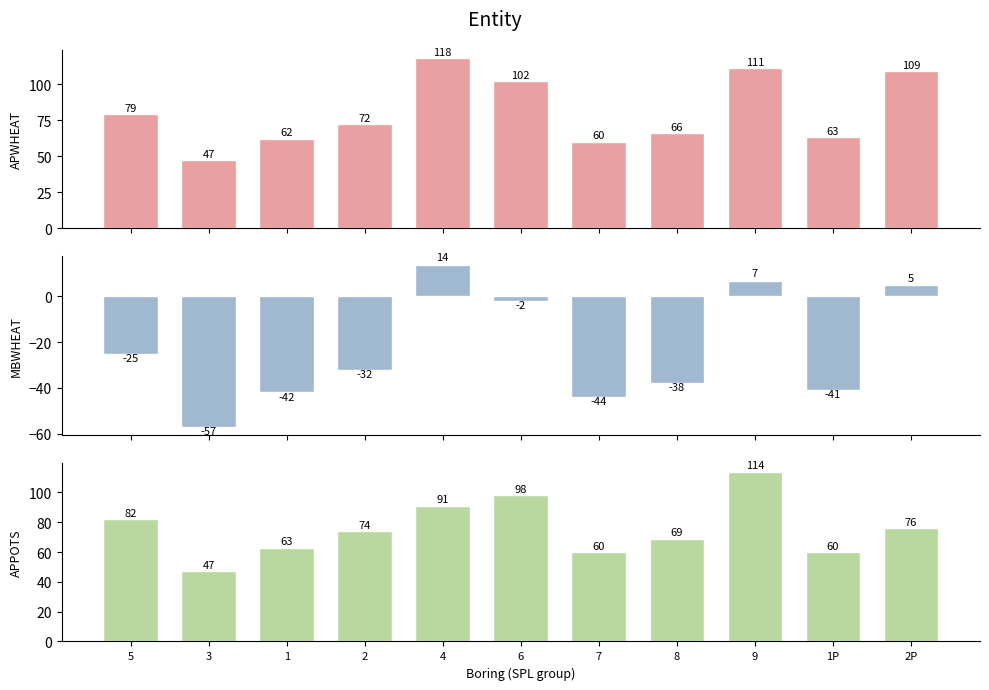

Is it true that APWHEAT equals 22 at 2?

False